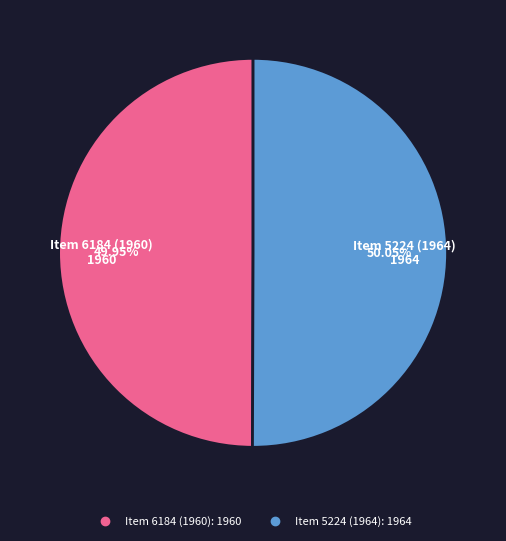

How many slices are in this pie chart?

2